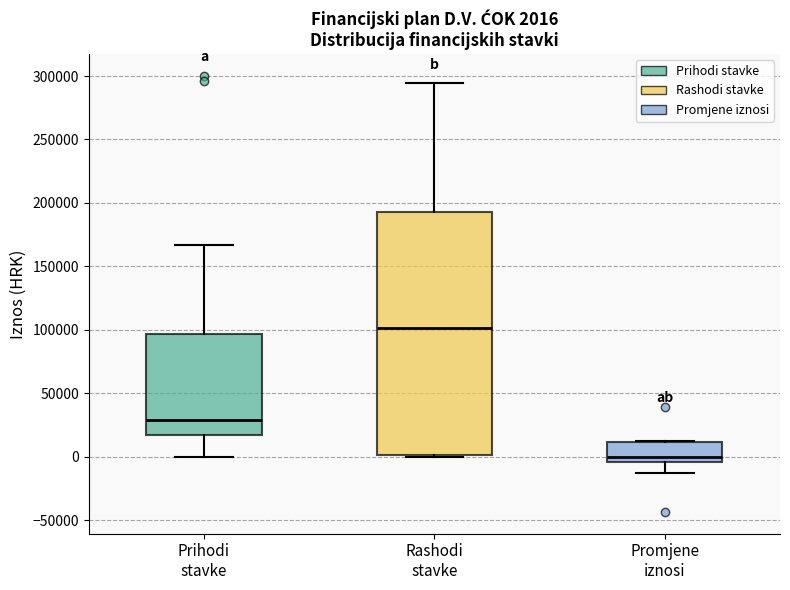

Which box's median line is the highest?

Rashodi stavke